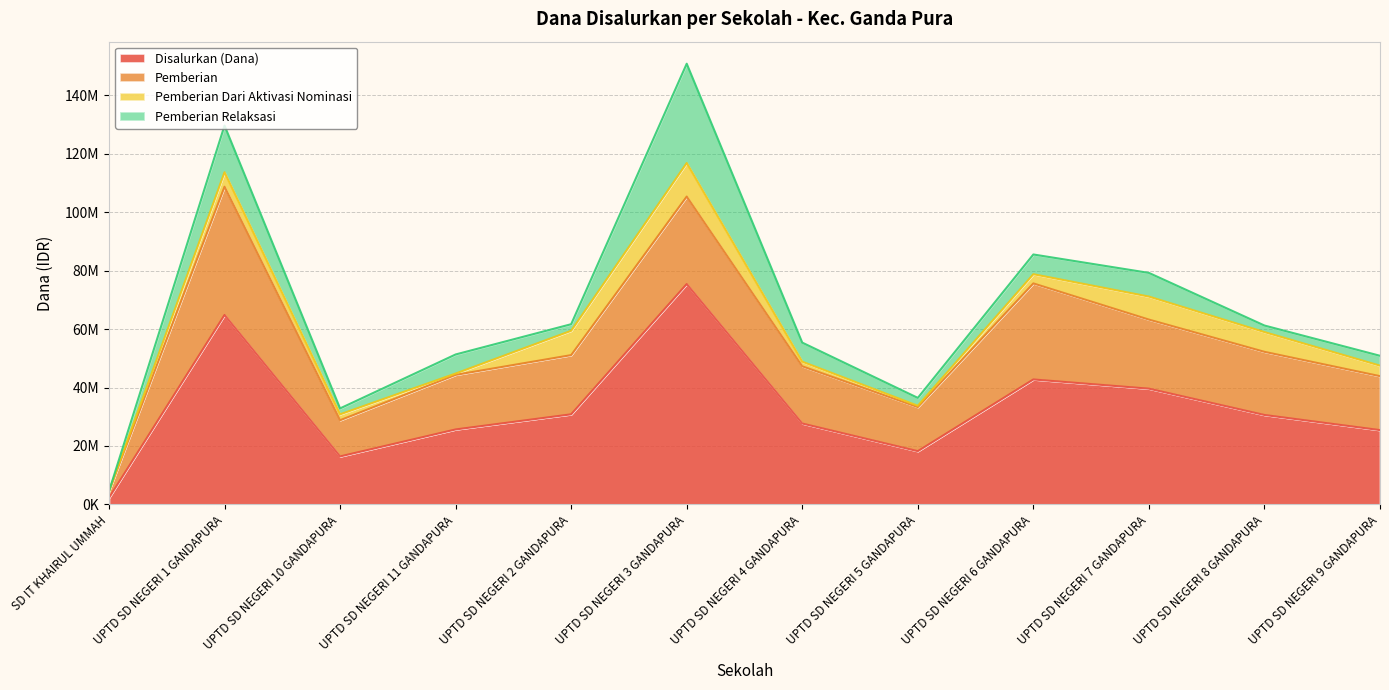

How many data points in Pemberian Relaksasi are above 6525000?

4